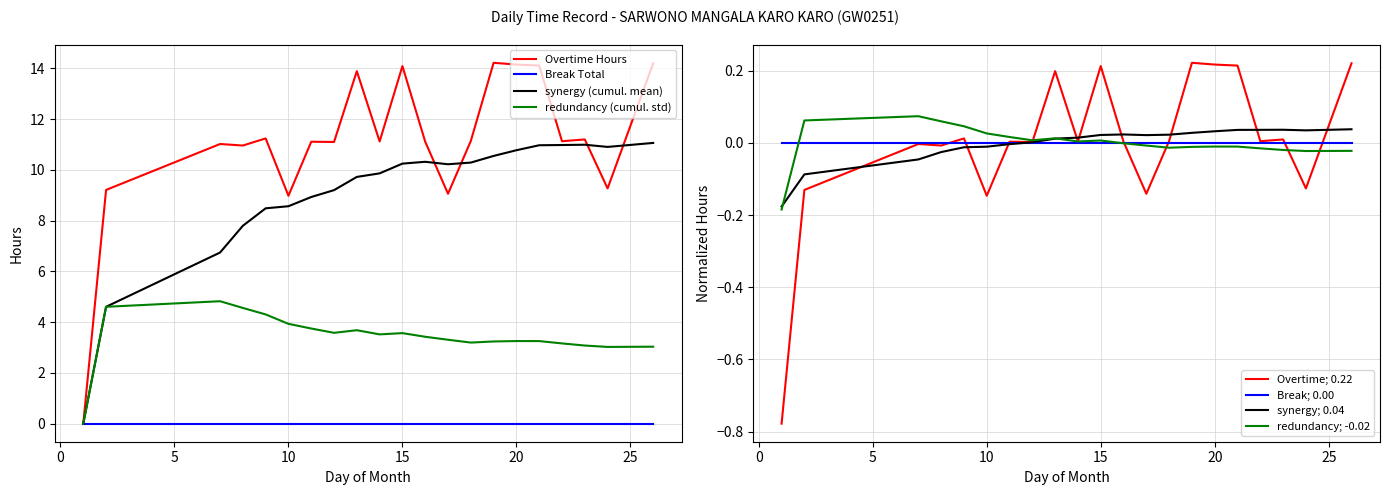

What is the maximum value shown in the chart?

0.2